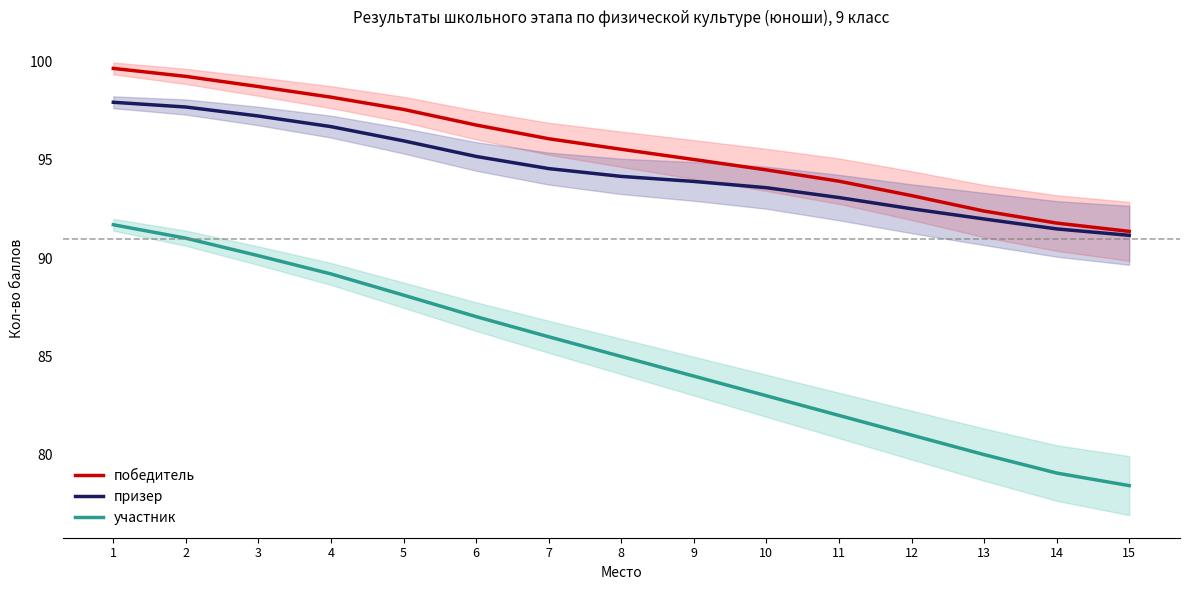

At which label does победитель reach its minimum?

15